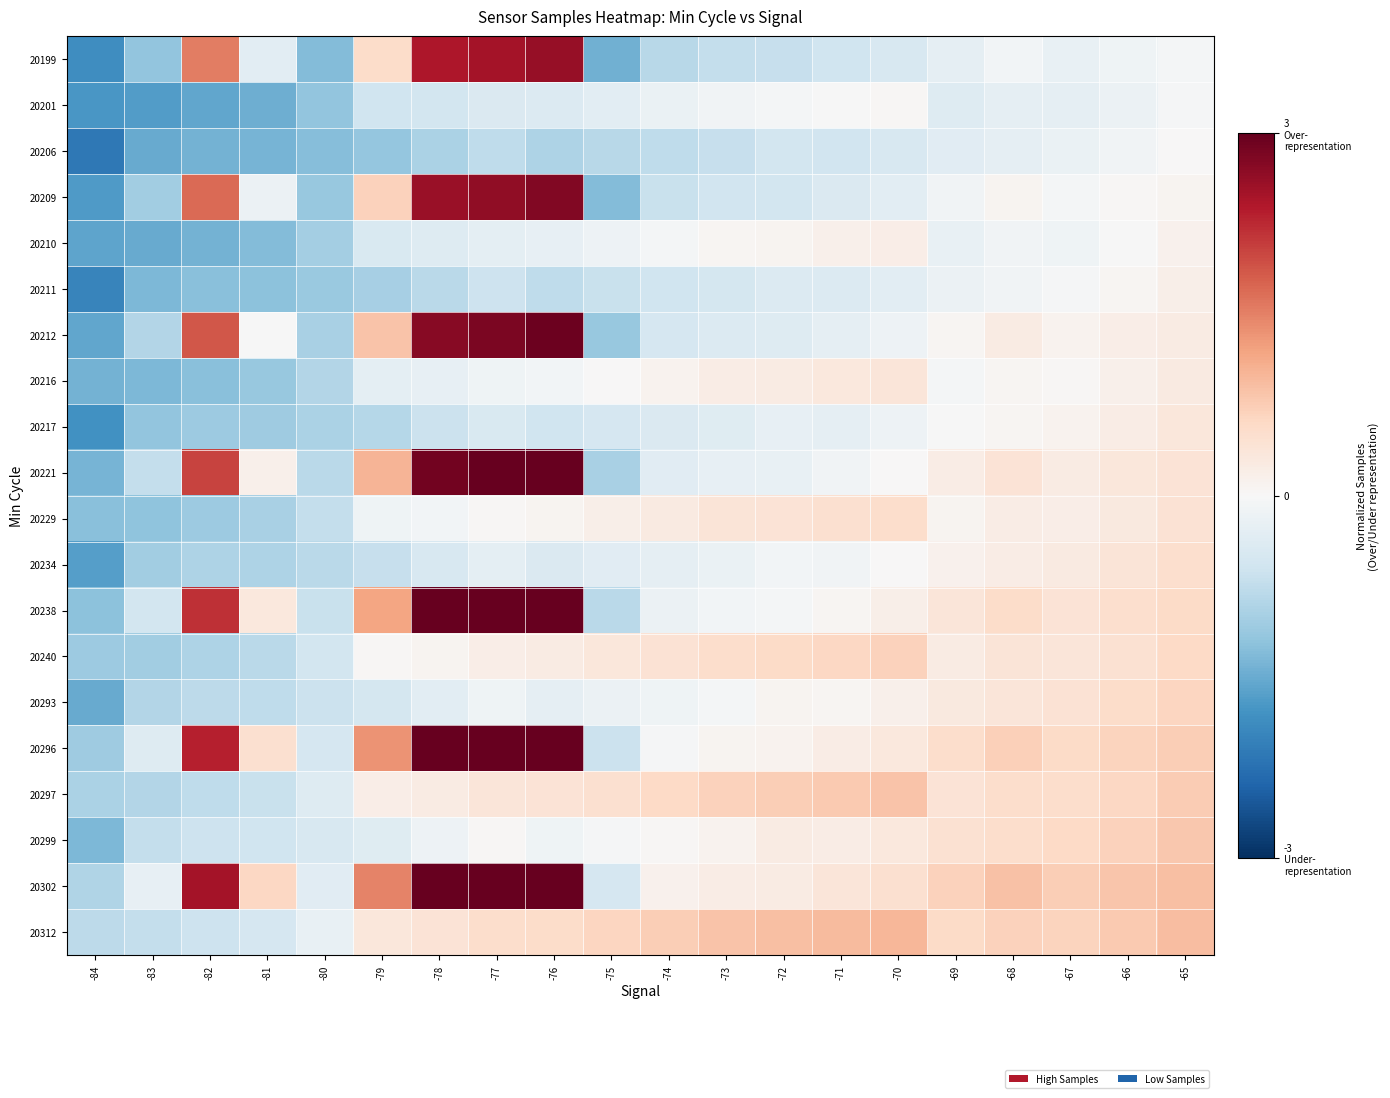

Reading left to right, what are all the values shown in this chart?

20199: -84=-1.9	-83=-1.2	-82=1.5	-81=-0.3	-80=-1.3	-79=0.5	-78=2.4	-77=2.5	-76=2.6	-75=-1.5	-74=-0.8	-73=-0.7	-72=-0.7	-71=-0.6	-70=-0.5	-69=-0.3	-68=-0.1	-67=-0.2	-66=-0.1	-65=-0.1
20201: -84=-1.7	-83=-1.7	-82=-1.6	-81=-1.5	-80=-1.2	-79=-0.6	-78=-0.6	-77=-0.4	-76=-0.4	-75=-0.3	-74=-0.2	-73=-0.1	-72=-0.1	-71=-0.0	-70=0.0	-69=-0.4	-68=-0.3	-67=-0.3	-66=-0.2	-65=-0.0
20206: -84=-2.1	-83=-1.5	-82=-1.4	-81=-1.4	-80=-1.3	-79=-1.2	-78=-1.0	-77=-0.8	-76=-0.9	-75=-0.8	-74=-0.8	-73=-0.7	-72=-0.6	-71=-0.6	-70=-0.5	-69=-0.3	-68=-0.3	-67=-0.2	-66=-0.1	-65=0.0
20209: -84=-1.7	-83=-1.0	-82=1.7	-81=-0.2	-80=-1.1	-79=0.7	-78=2.6	-77=2.7	-76=2.8	-75=-1.3	-74=-0.7	-73=-0.6	-72=-0.5	-71=-0.4	-70=-0.3	-69=-0.1	-68=0.1	-67=-0.1	-66=0.0	-65=0.1
20210: -84=-1.6	-83=-1.5	-82=-1.4	-81=-1.3	-80=-1.0	-79=-0.4	-78=-0.4	-77=-0.3	-76=-0.2	-75=-0.1	-74=-0.0	-73=0.1	-72=0.1	-71=0.2	-70=0.2	-69=-0.2	-68=-0.1	-67=-0.1	-66=-0.0	-65=0.1
20211: -84=-2.0	-83=-1.4	-82=-1.3	-81=-1.2	-80=-1.1	-79=-1.0	-78=-0.8	-77=-0.6	-76=-0.8	-75=-0.7	-74=-0.6	-73=-0.5	-72=-0.4	-71=-0.4	-70=-0.3	-69=-0.2	-68=-0.1	-67=-0.0	-66=0.1	-65=0.2
20212: -84=-1.5	-83=-0.9	-82=1.9	-81=-0.0	-80=-1.0	-79=0.9	-78=2.7	-77=2.8	-76=2.9	-75=-1.1	-74=-0.5	-73=-0.4	-72=-0.4	-71=-0.3	-70=-0.2	-69=0.1	-68=0.2	-67=0.1	-66=0.2	-65=0.3
20216: -84=-1.4	-83=-1.4	-82=-1.2	-81=-1.1	-80=-0.9	-79=-0.3	-78=-0.2	-77=-0.1	-76=-0.1	-75=0.0	-74=0.1	-73=0.2	-72=0.3	-71=0.3	-70=0.4	-69=-0.1	-68=0.1	-67=0.0	-66=0.1	-65=0.3
20217: -84=-1.8	-83=-1.2	-82=-1.1	-81=-1.1	-80=-1.0	-79=-0.8	-78=-0.6	-77=-0.5	-76=-0.6	-75=-0.5	-74=-0.4	-73=-0.4	-72=-0.2	-71=-0.3	-70=-0.2	-69=-0.0	-68=0.1	-67=0.1	-66=0.2	-65=0.3
20221: -84=-1.4	-83=-0.7	-82=2.0	-81=0.2	-80=-0.8	-79=1.0	-78=2.9	-77=3.0	-76=3.0	-75=-1.0	-74=-0.3	-73=-0.2	-72=-0.2	-71=-0.1	-70=0.0	-69=0.2	-68=0.4	-67=0.3	-66=0.3	-65=0.4
20229: -84=-1.3	-83=-1.2	-82=-1.1	-81=-1.0	-80=-0.7	-79=-0.1	-78=-0.1	-77=0.0	-76=0.1	-75=0.2	-74=0.3	-73=0.4	-72=0.4	-71=0.5	-70=0.5	-69=0.1	-68=0.2	-67=0.2	-66=0.3	-65=0.4
20234: -84=-1.7	-83=-1.0	-82=-0.9	-81=-0.9	-80=-0.8	-79=-0.7	-78=-0.5	-77=-0.3	-76=-0.4	-75=-0.3	-74=-0.3	-73=-0.2	-72=-0.1	-71=-0.1	-70=0.0	-69=0.1	-68=0.2	-67=0.3	-66=0.4	-65=0.5
20238: -84=-1.2	-83=-0.6	-82=2.2	-81=0.3	-80=-0.7	-79=1.2	-78=3.0	-77=3.0	-76=3.0	-75=-0.8	-74=-0.2	-73=-0.1	-72=-0.1	-71=0.1	-70=0.2	-69=0.4	-68=0.6	-67=0.4	-66=0.5	-65=0.6
20240: -84=-1.1	-83=-1.0	-82=-0.9	-81=-0.8	-80=-0.5	-79=0.0	-78=0.1	-77=0.2	-76=0.2	-75=0.3	-74=0.4	-73=0.5	-72=0.6	-71=0.6	-70=0.7	-69=0.3	-68=0.4	-67=0.4	-66=0.5	-65=0.6
20293: -84=-1.5	-83=-0.9	-82=-0.8	-81=-0.8	-80=-0.6	-79=-0.5	-78=-0.3	-77=-0.1	-76=-0.3	-75=-0.2	-74=-0.1	-73=-0.1	-72=0.1	-71=0.1	-70=0.2	-69=0.3	-68=0.4	-67=0.4	-66=0.5	-65=0.7
20296: -84=-1.1	-83=-0.4	-82=2.3	-81=0.5	-80=-0.5	-79=1.3	-78=3.0	-77=3.0	-76=3.0	-75=-0.7	-74=-0.0	-73=0.1	-72=0.1	-71=0.2	-70=0.3	-69=0.5	-68=0.7	-67=0.6	-66=0.7	-65=0.7
20297: -84=-0.9	-83=-0.9	-82=-0.8	-81=-0.7	-80=-0.4	-79=0.2	-78=0.2	-77=0.4	-76=0.4	-75=0.5	-74=0.6	-73=0.7	-72=0.7	-71=0.8	-70=0.8	-69=0.4	-68=0.5	-67=0.5	-66=0.6	-65=0.8
20299: -84=-1.3	-83=-0.7	-82=-0.6	-81=-0.6	-80=-0.5	-79=-0.4	-78=-0.2	-77=0.0	-76=-0.1	-75=-0.0	-74=0.0	-73=0.1	-72=0.2	-71=0.2	-70=0.3	-69=0.5	-68=0.5	-67=0.6	-66=0.7	-65=0.8
20302: -84=-0.9	-83=-0.2	-82=2.5	-81=0.6	-80=-0.3	-79=1.5	-78=3.0	-77=3.0	-76=3.0	-75=-0.5	-74=0.1	-73=0.2	-72=0.3	-71=0.4	-70=0.5	-69=0.7	-68=0.9	-67=0.7	-66=0.8	-65=0.9
20312: -84=-0.8	-83=-0.7	-82=-0.6	-81=-0.5	-80=-0.2	-79=0.3	-78=0.4	-77=0.5	-76=0.6	-75=0.6	-74=0.7	-73=0.9	-72=0.9	-71=0.9	-70=1.0	-69=0.6	-68=0.7	-67=0.7	-66=0.8	-65=0.9